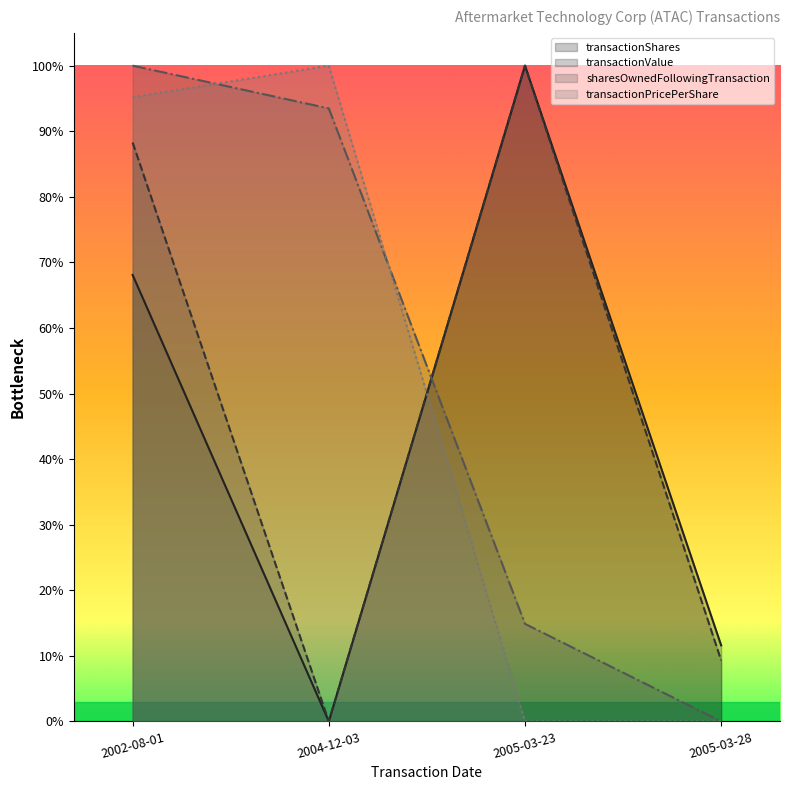

What is the label of the 3rd point from the left?

2005-03-23